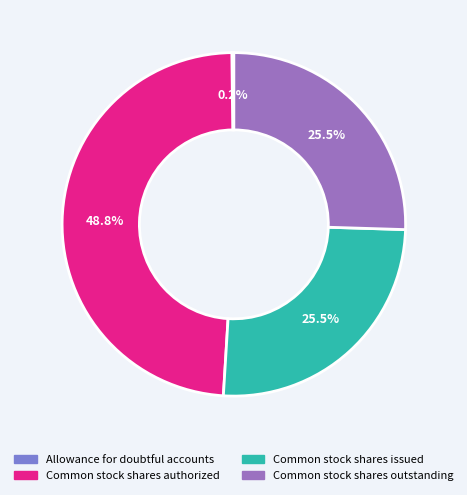

Is there a majority slice in this chart?

No